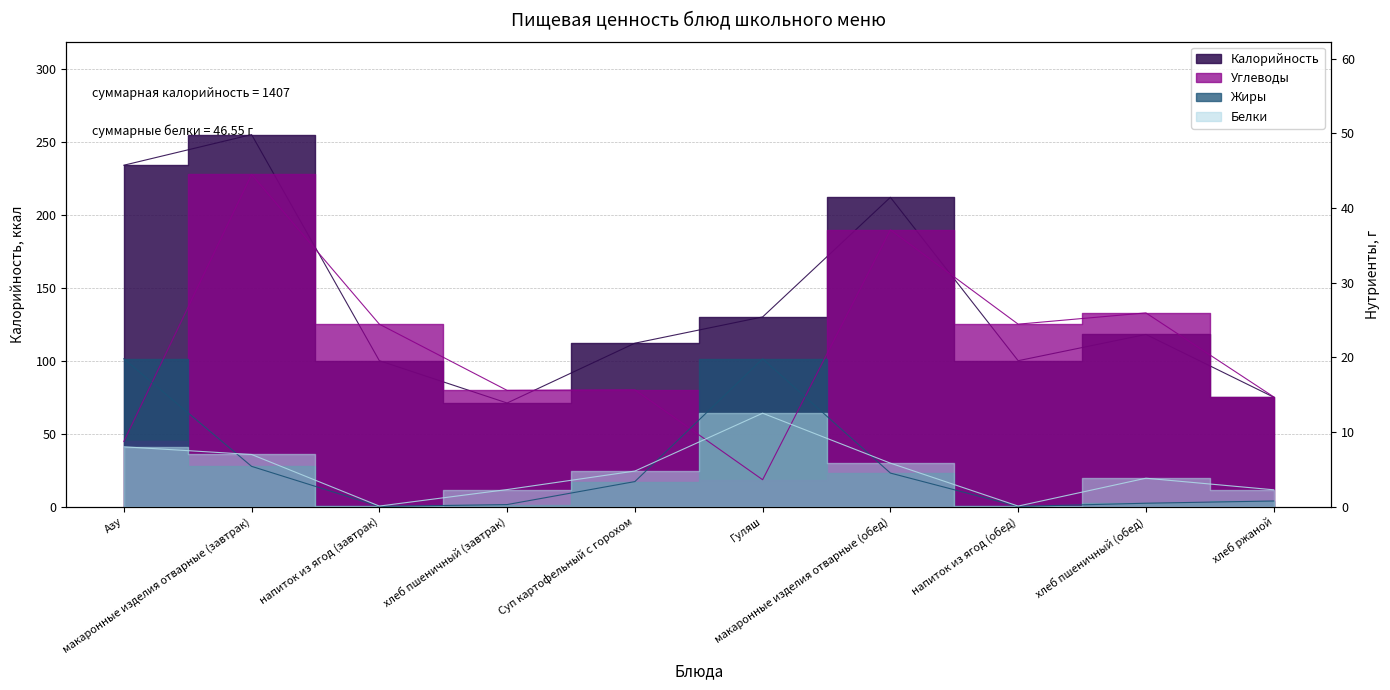

What is the difference between the maximum and minimum values in the Жиры series?

19.8